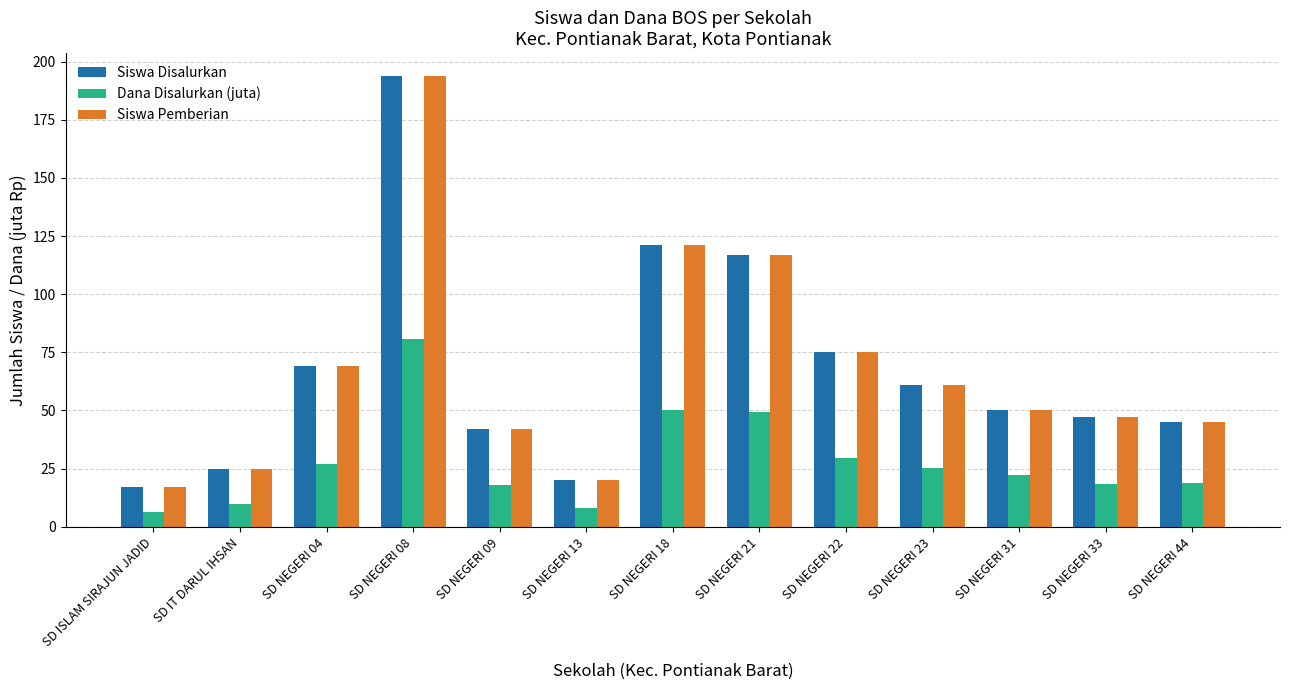

True or false: Siswa Pemberian has a value of 109.6 at SD NEGERI 08.

False